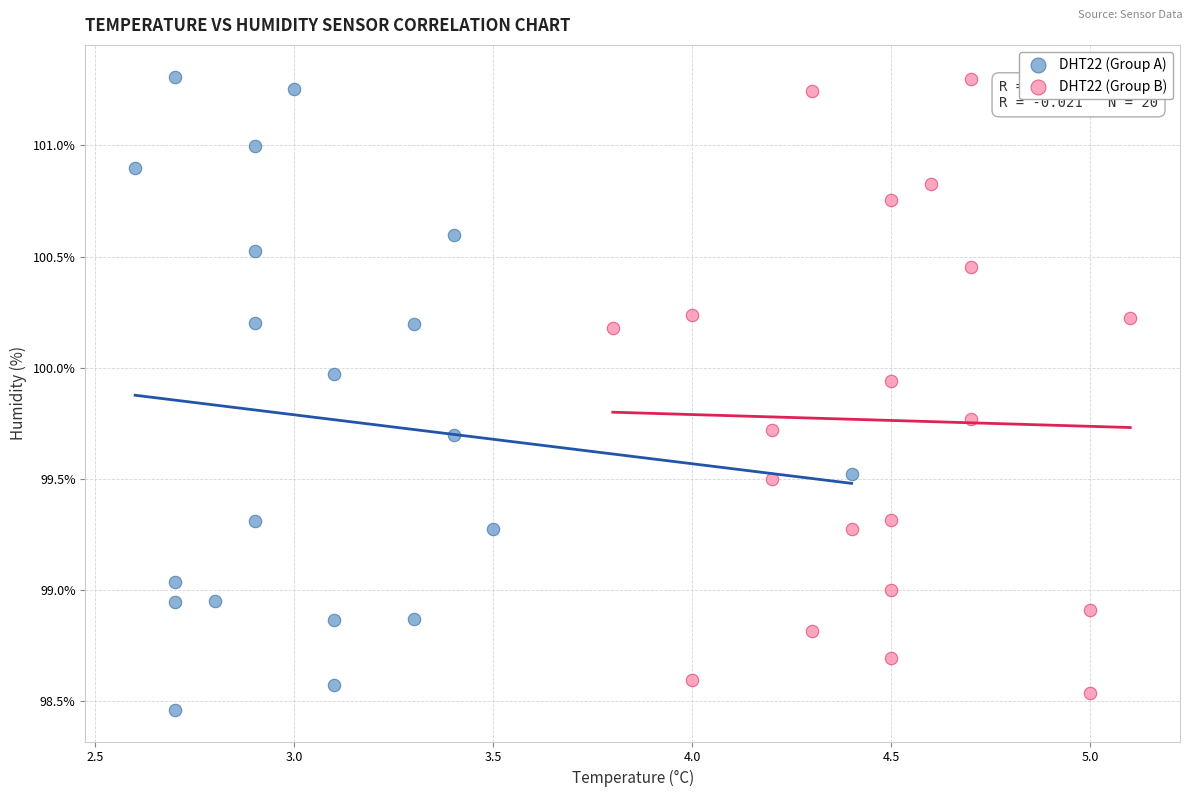

What are all the series names shown in the legend?

DHT22 (Group A), DHT22 (Group B)